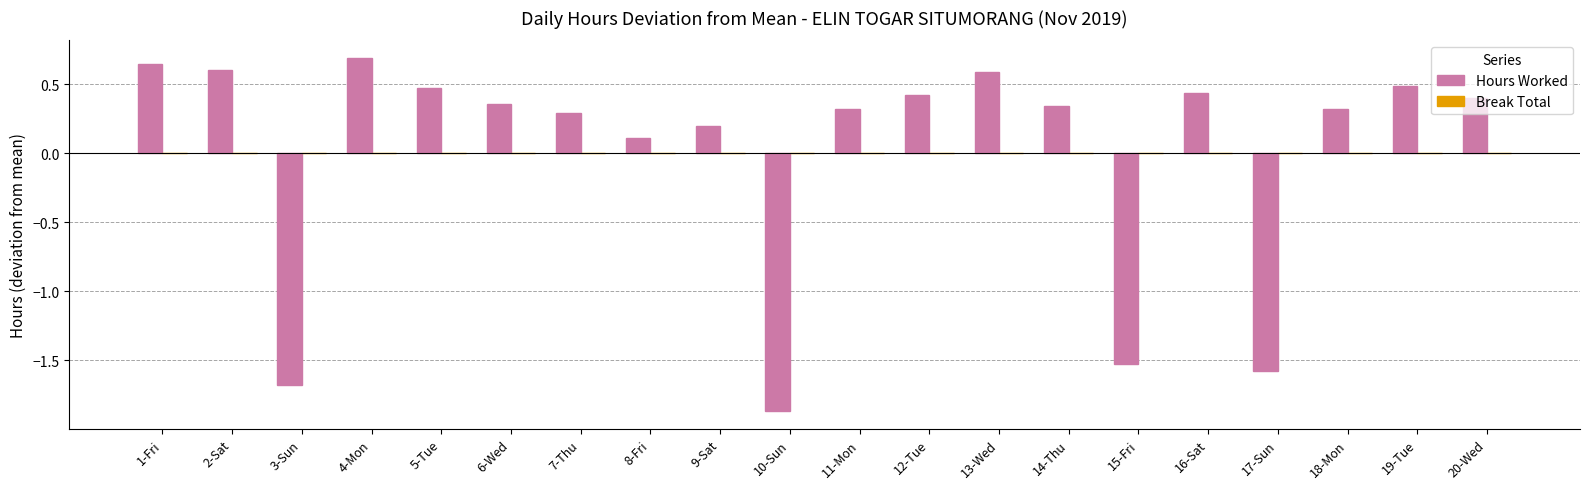

At which category does the chart reach its minimum across all series?

10-Sun